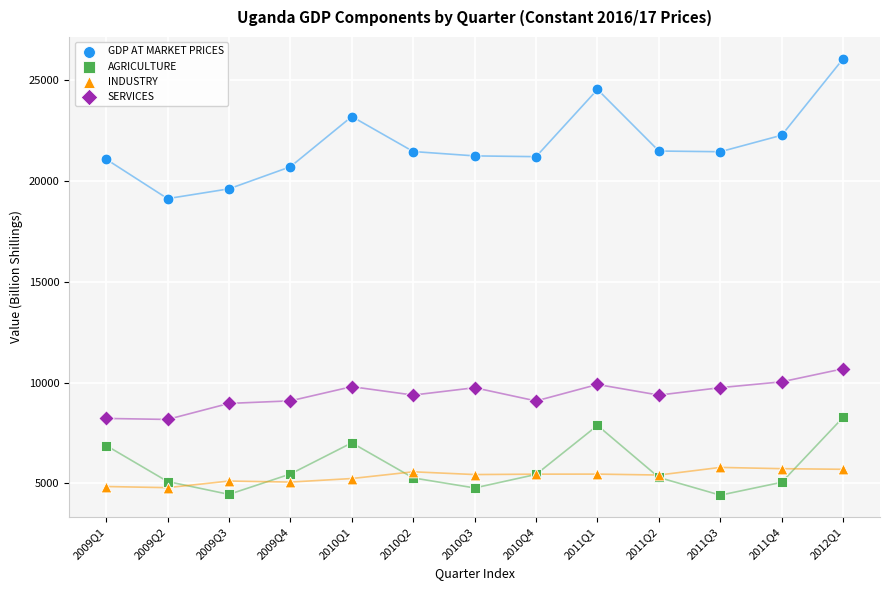

What are all the series names shown in the legend?

GDP AT MARKET PRICES, AGRICULTURE, INDUSTRY, SERVICES